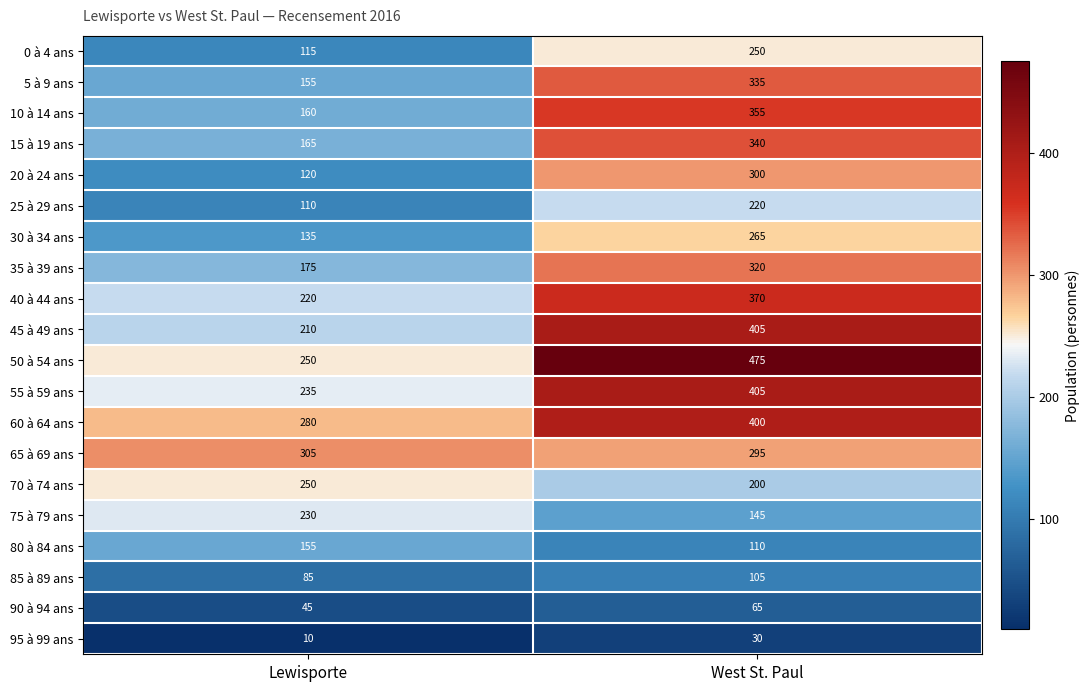

At which category is the sum across all series the highest?

West St. Paul